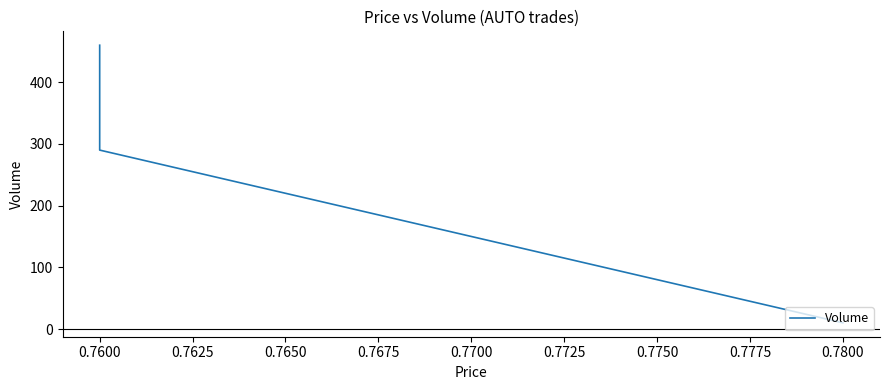

Does the chart display data point markers on the line(s)?

No